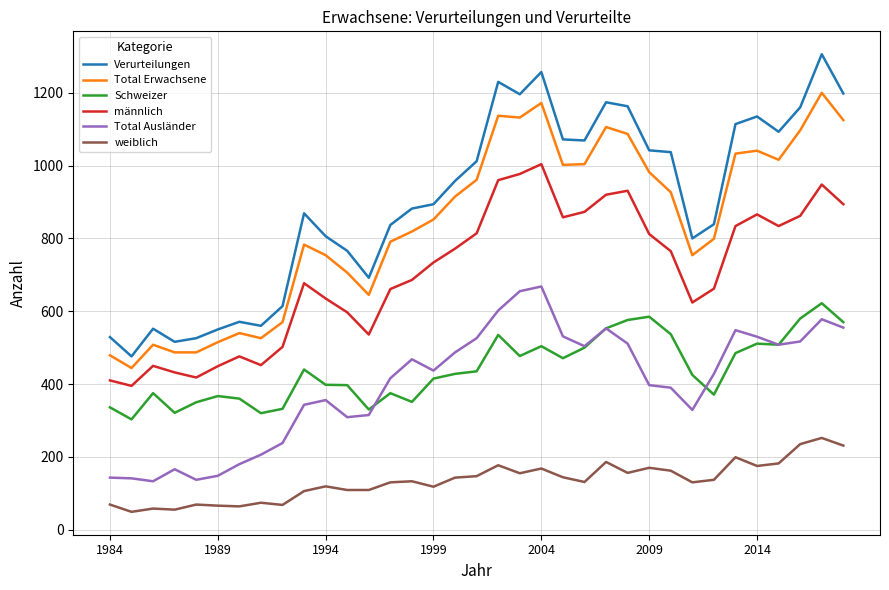

True or false: männlich and Total Ausländer cross at least once.

False